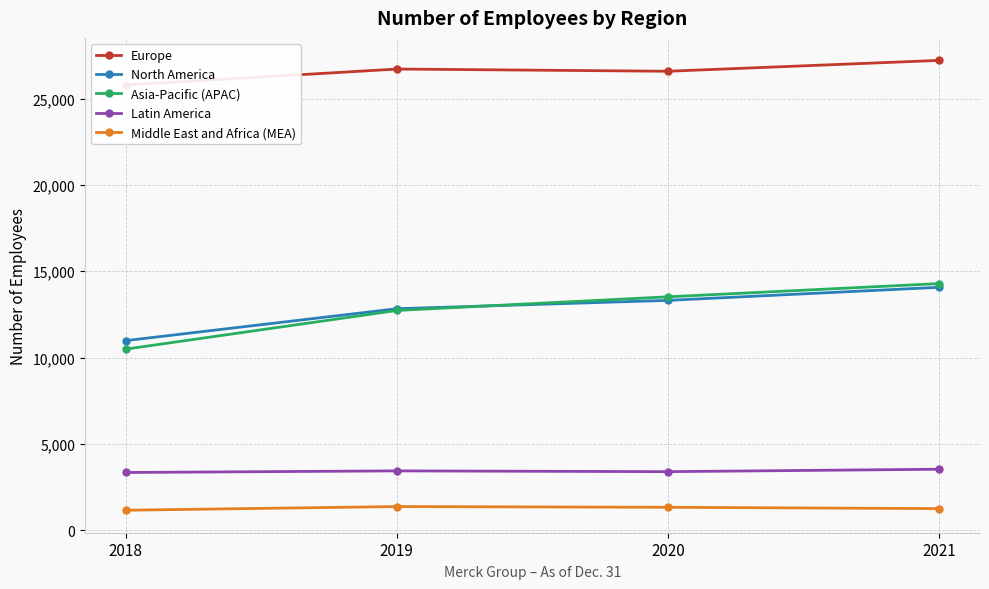

Rank the categories by North America value from highest to lowest.

2021, 2020, 2019, 2018